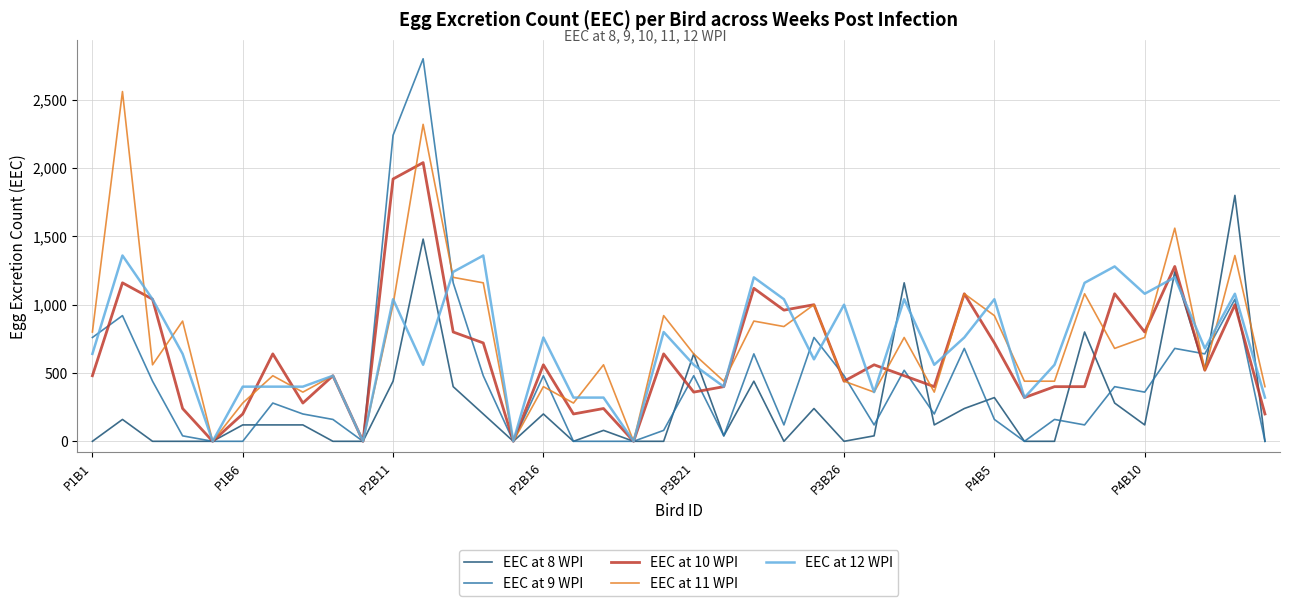

What are all the series names shown in the legend?

EEC at 8 WPI, EEC at 9 WPI, EEC at 10 WPI, EEC at 11 WPI, EEC at 12 WPI